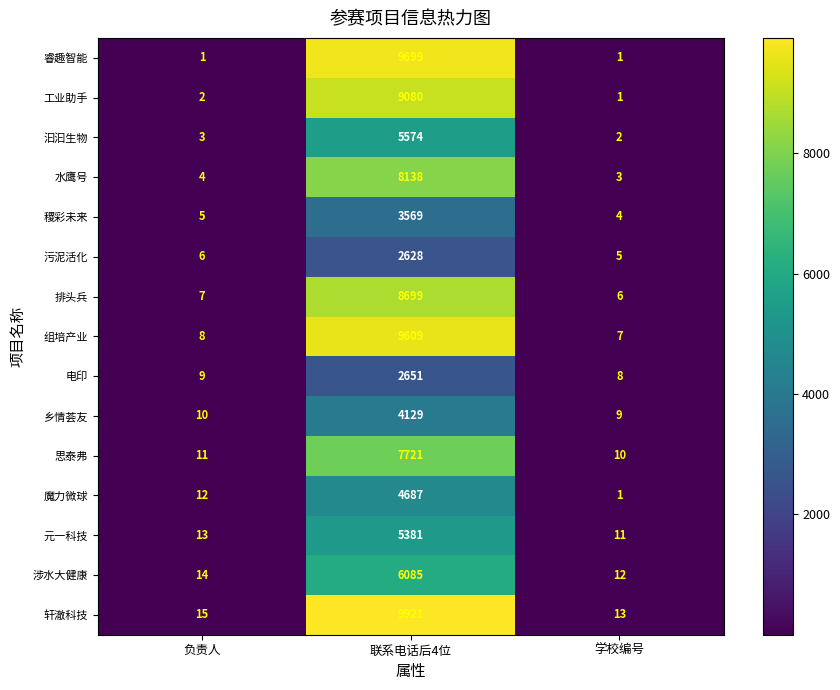

What is the total value across all series at 联系电话后4位?

97571